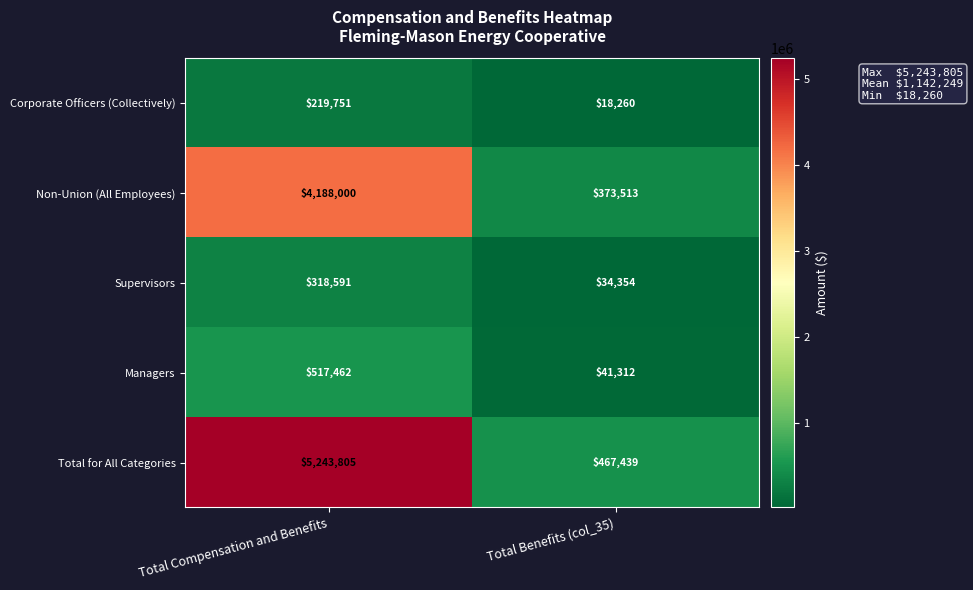

Which series has the largest range (max minus min)?

Total for All Categories